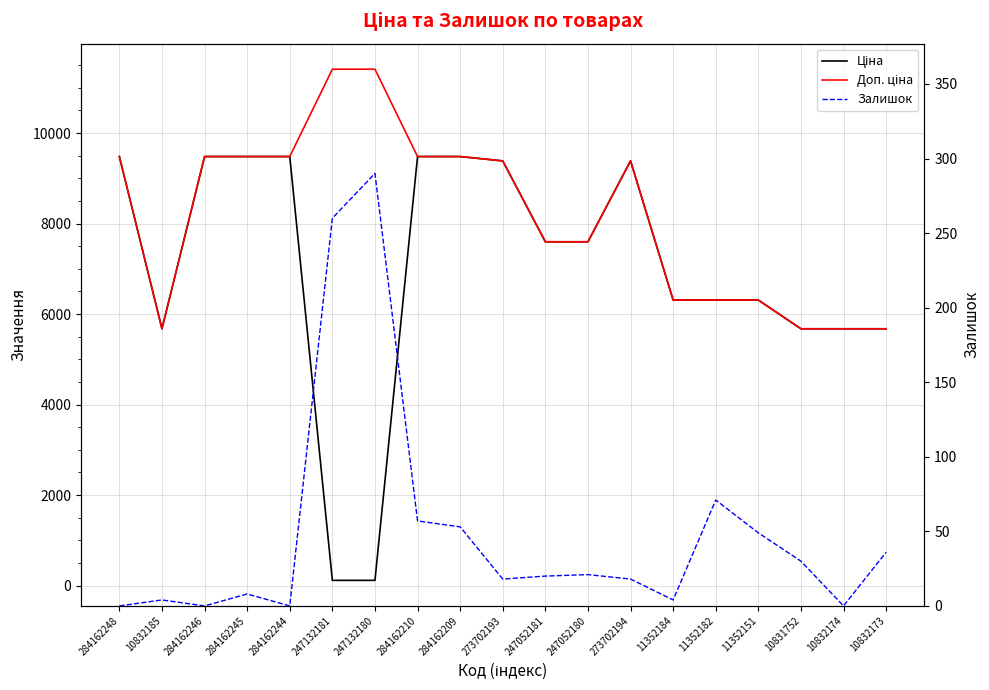

What are all the series names shown in the legend?

Ціна, Доп. ціна, Залишок